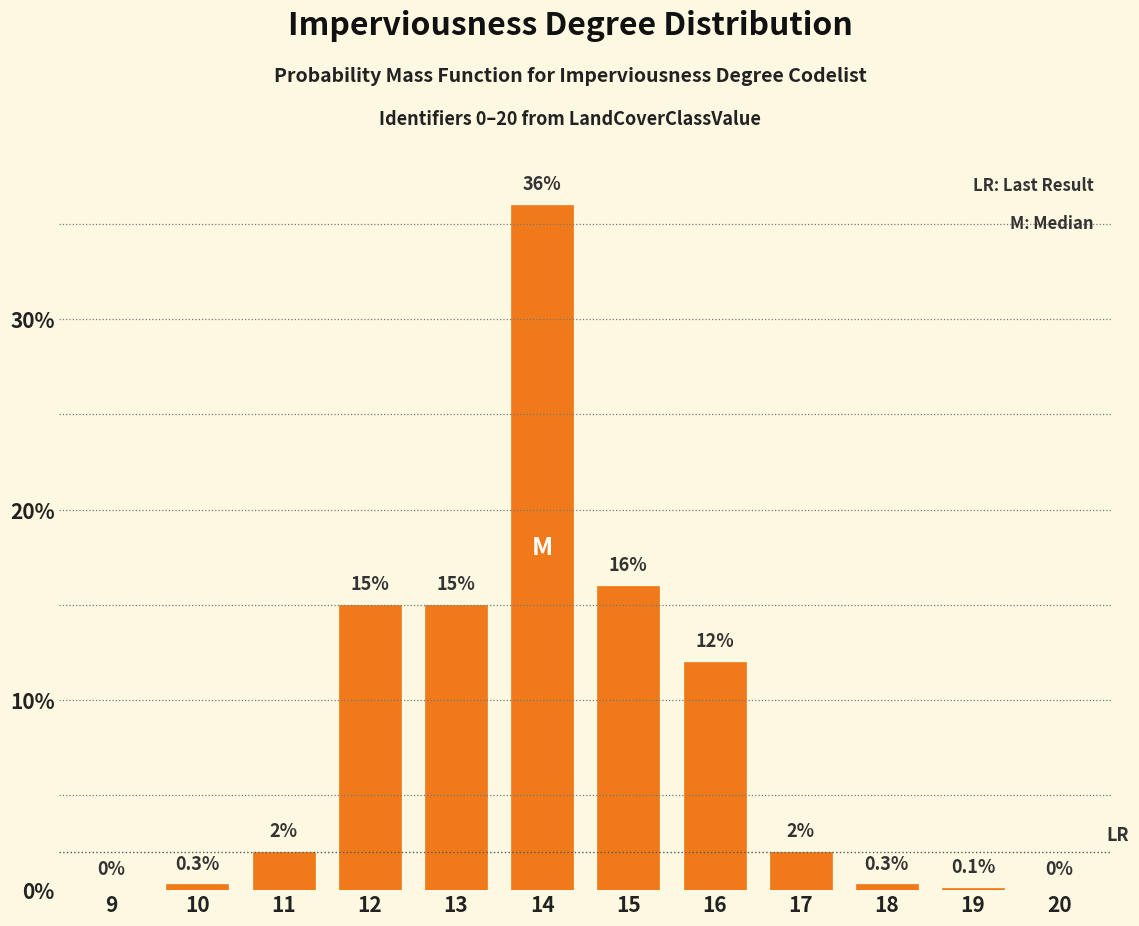

Reading left to right, what are all the values shown in this chart?

9=0.0	10=0.3	11=2.0	12=15.0	13=15.0	14=36.0	15=16.0	16=12.0	17=2.0	18=0.3	19=0.1	20=0.0